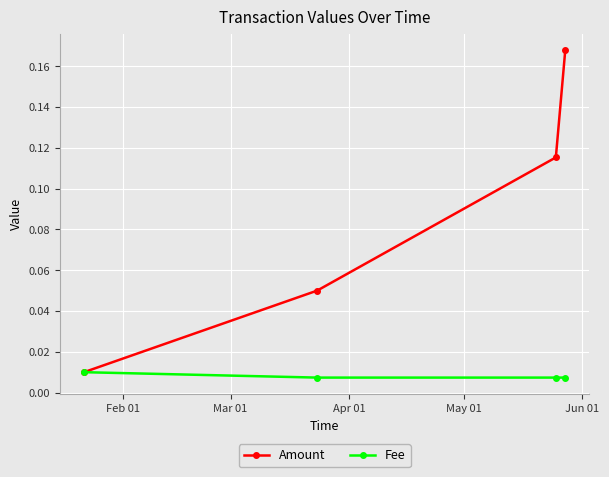

Does the chart display data point markers on the line(s)?

Yes